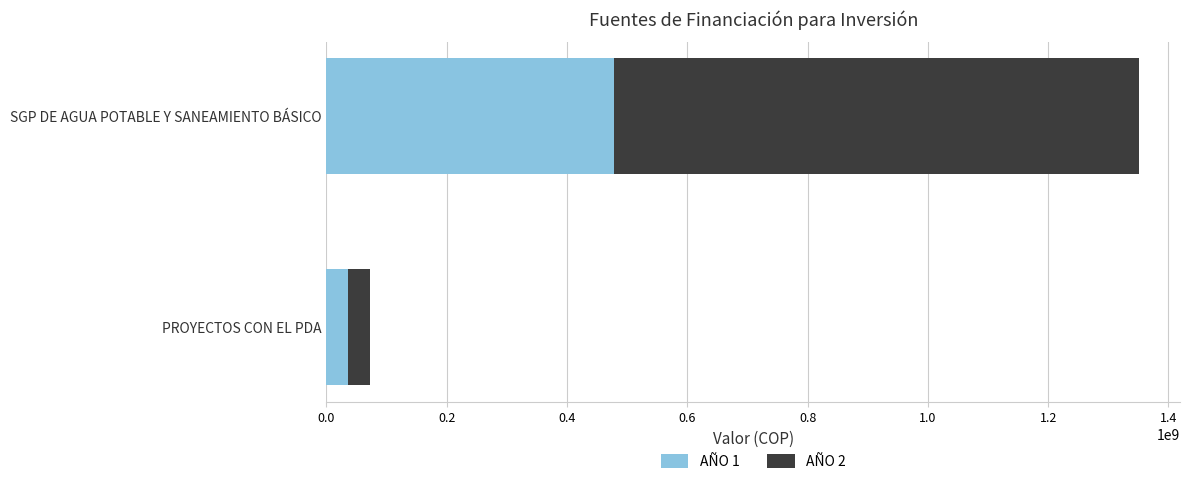

At which category is the sum across all series the highest?

SGP DE AGUA POTABLE Y SANEAMIENTO BÁSICO